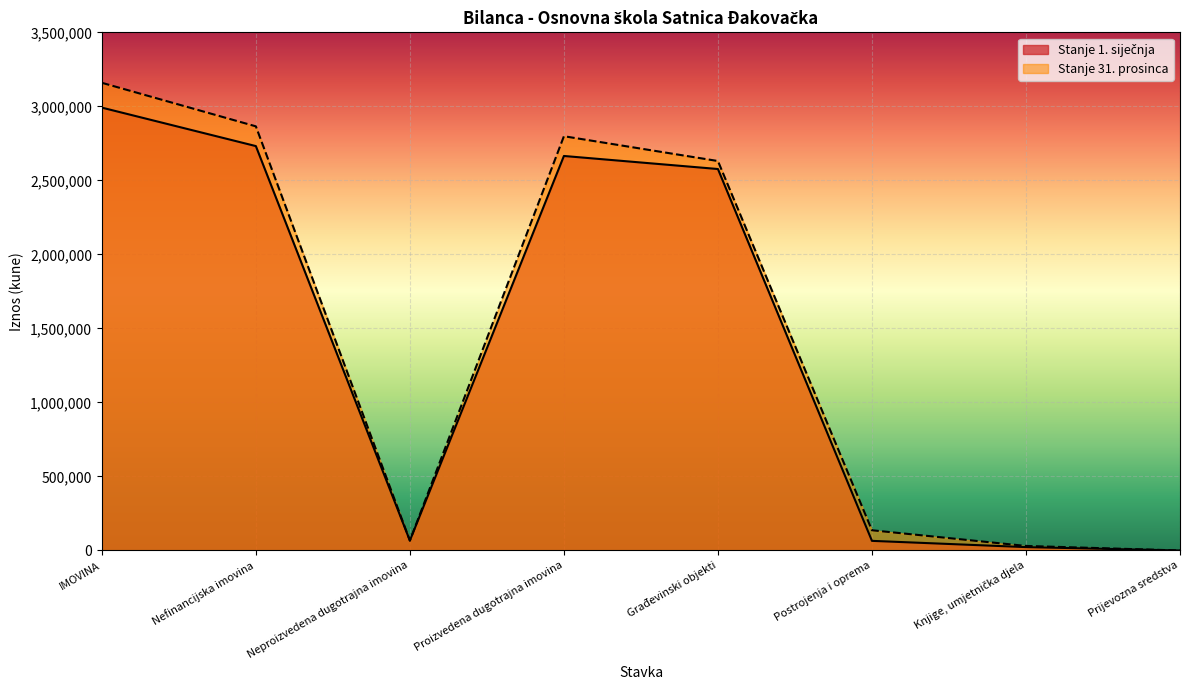

Where is the first local maximum for Stanje 31. prosinca?

Proizvedena dugotrajna imovina